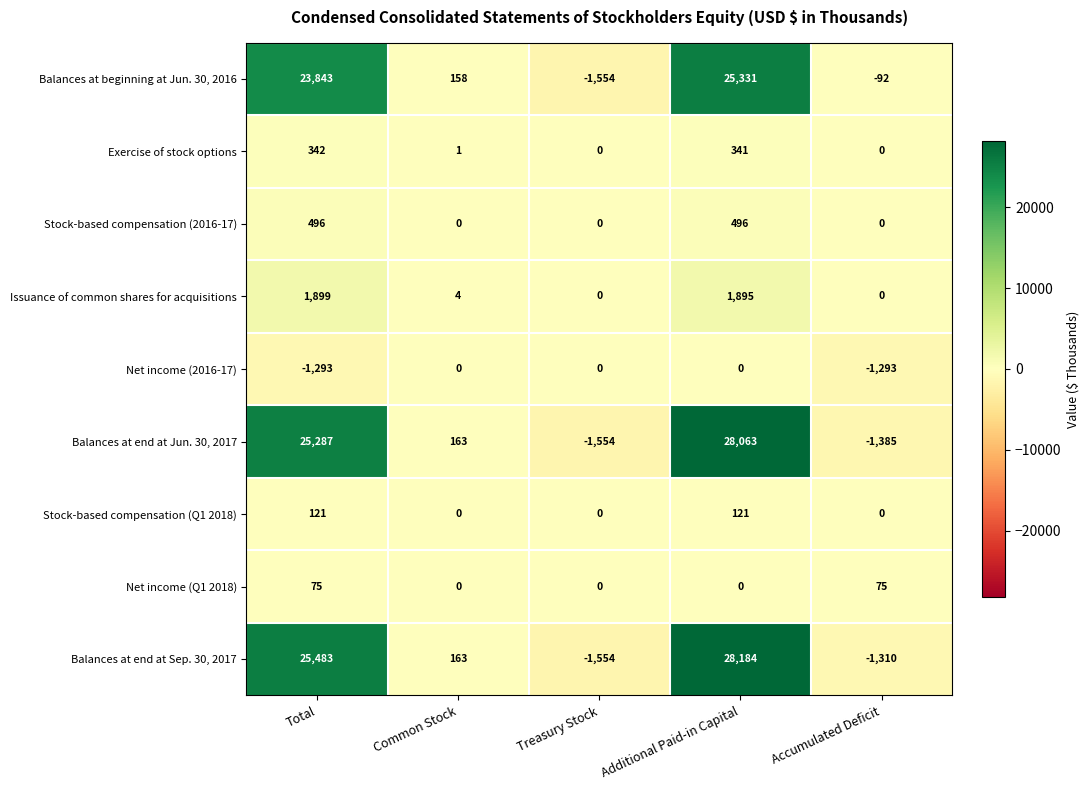

List the series in order of their peak value, highest first.

Balances at end at Sep. 30, 2017, Balances at end at Jun. 30, 2017, Balances at beginning at Jun. 30, 2016, Issuance of common shares for acquisitions, Stock-based compensation (2016-17), Exercise of stock options, Stock-based compensation (Q1 2018), Net income (Q1 2018), Net income (2016-17)